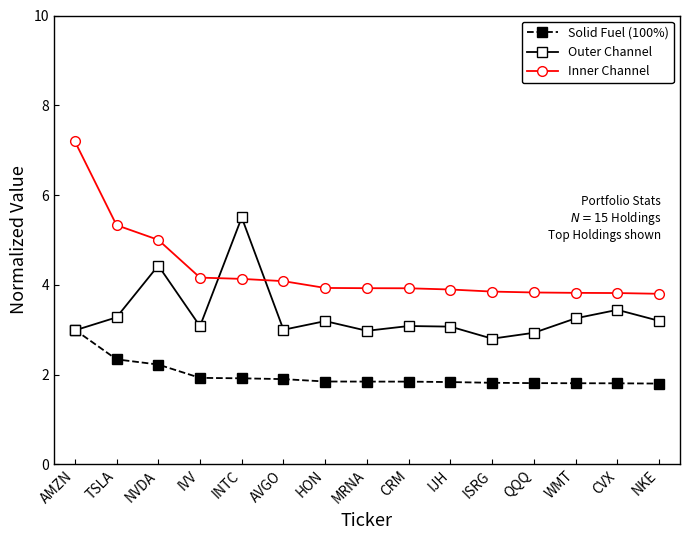

Is it true that Inner Channel equals 6.1 at AVGO?

False